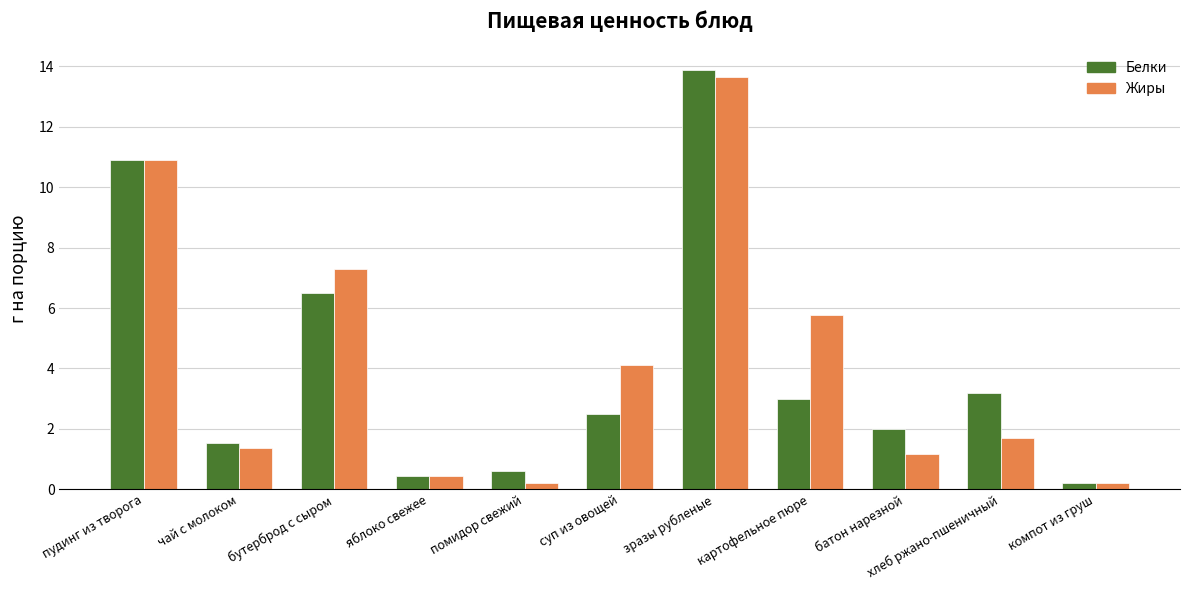

How many groups of bars are there?

11